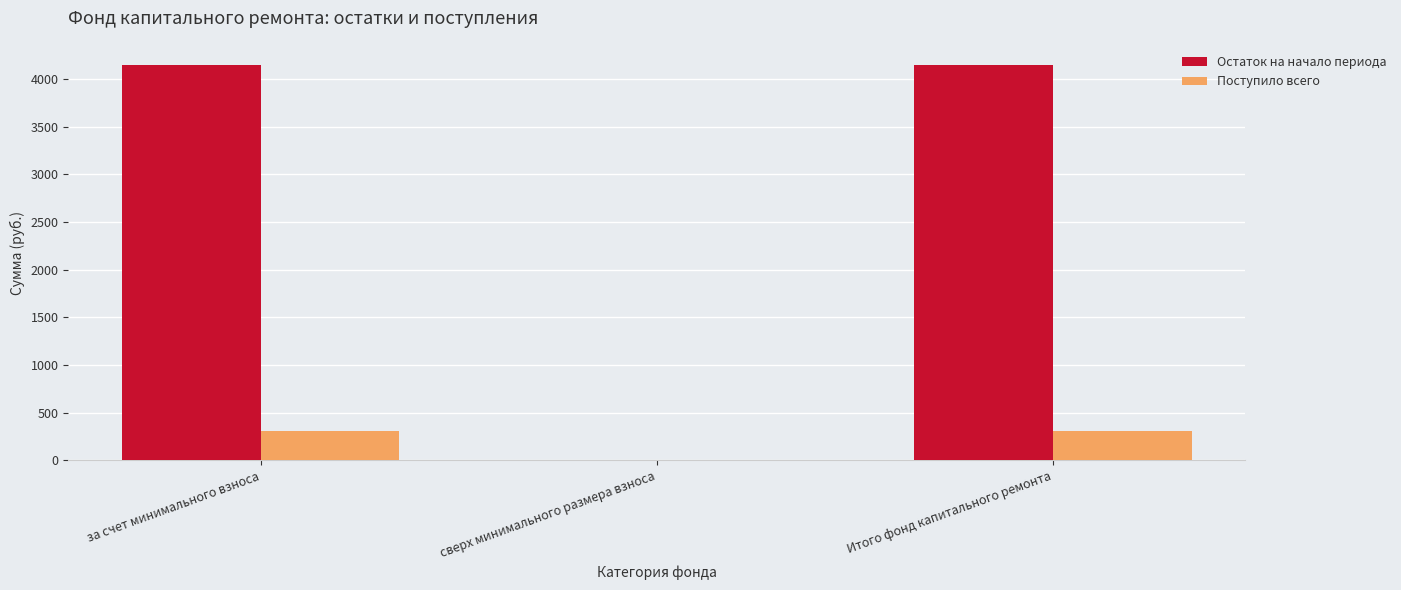

Which series has the largest total across all categories?

Остаток на начало периода